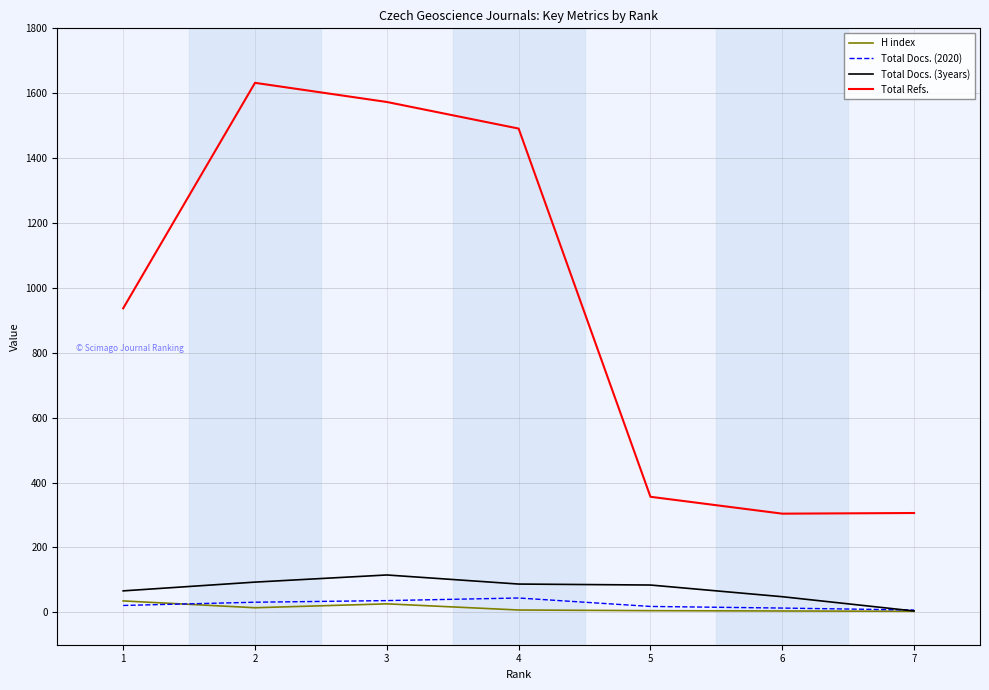

True or false: Total Docs. (3years) has more than 2 interior local peaks.

False